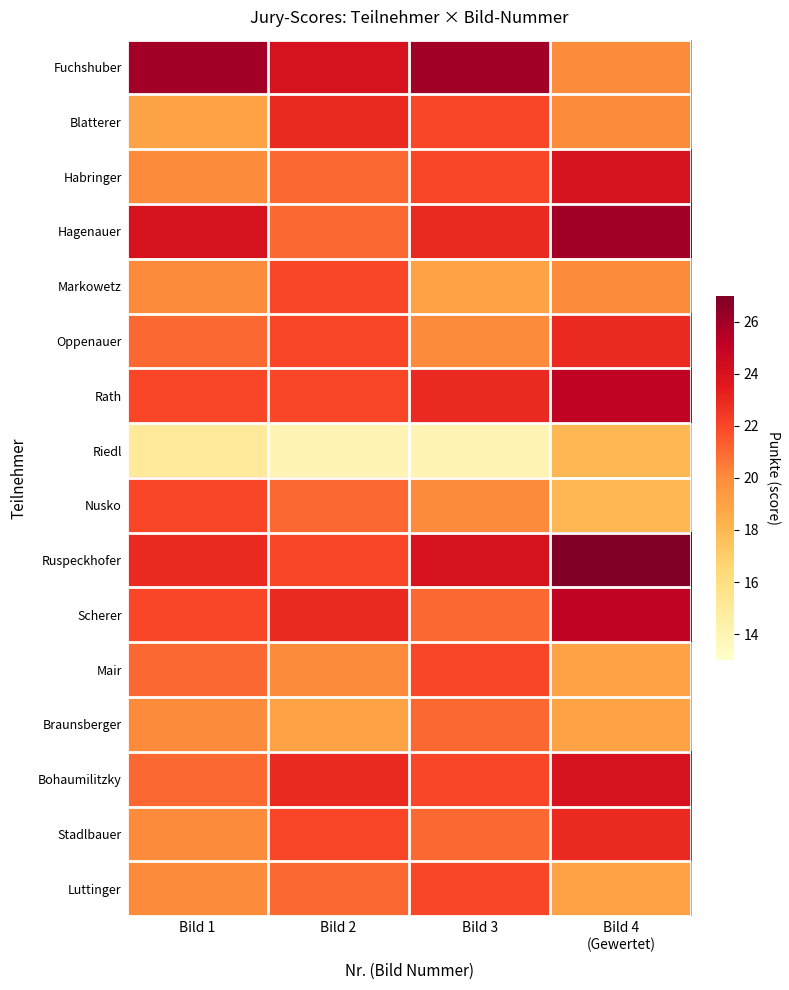

Which has a higher value, Bild 3 or Bild 2?

Bild 3